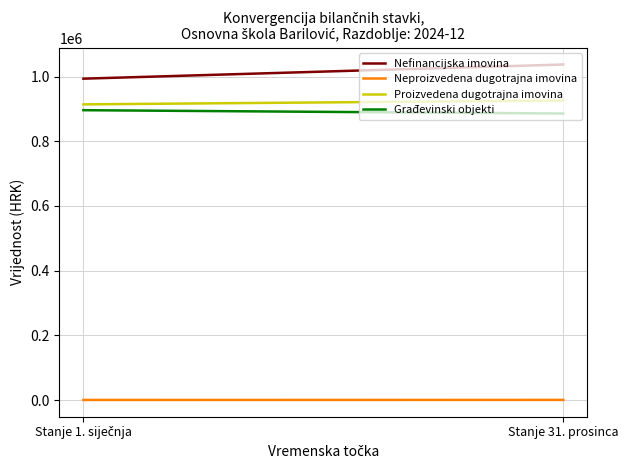

Is this an area chart (filled region under the line)?

No